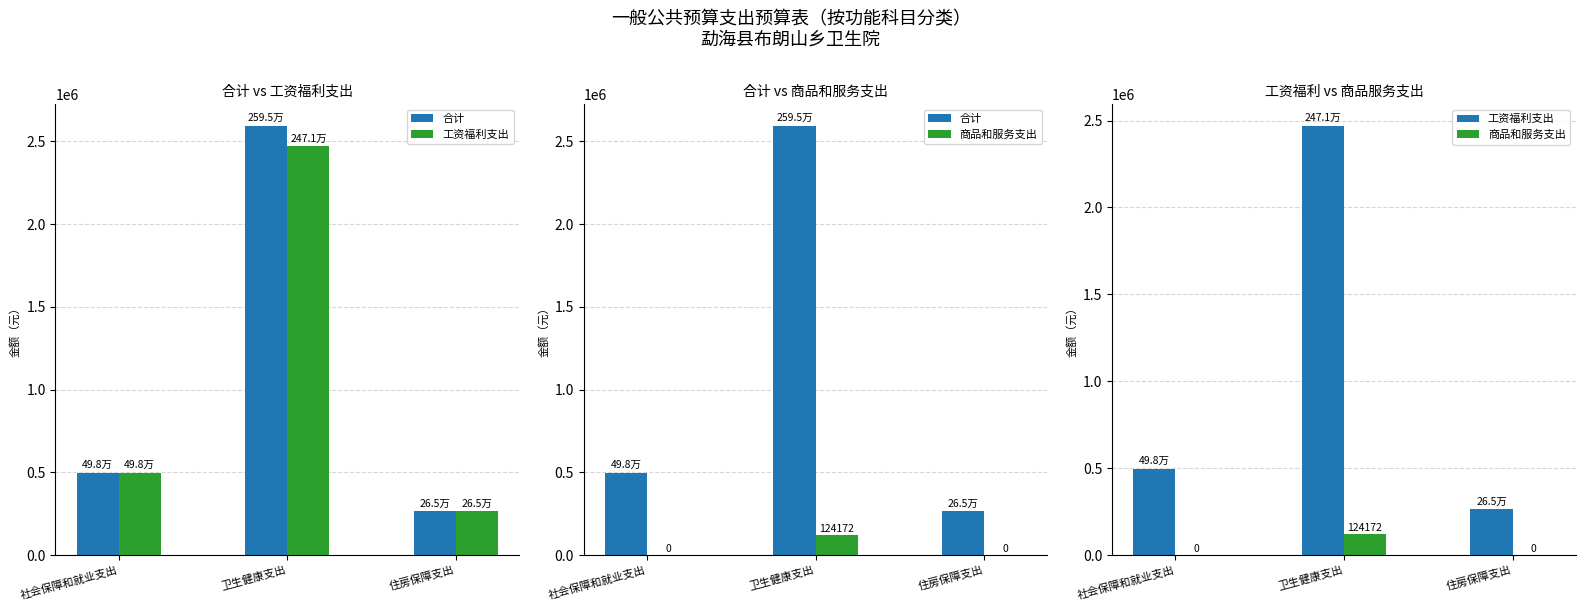

Between 社会保障和就业支出 and 住房保障支出, which series saw the biggest shift?

合计